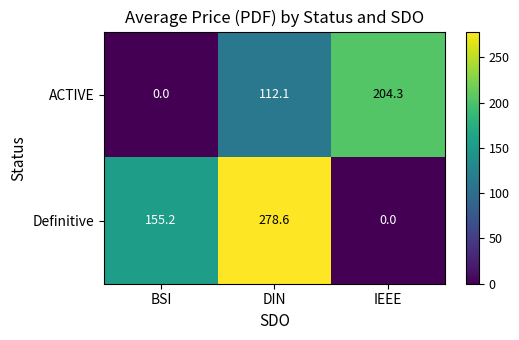

Reading left to right, extract all data points from this chart.

ACTIVE: 0.0	112.1	204.3
Definitive: 155.2	278.6	0.0